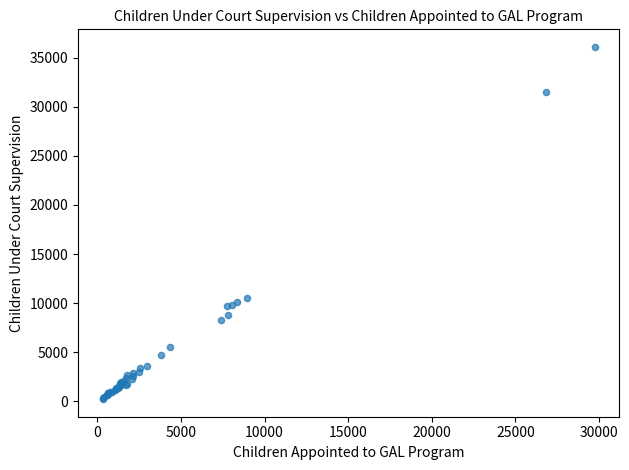

What Y value in the scatter plot is closest to 18157?

10577